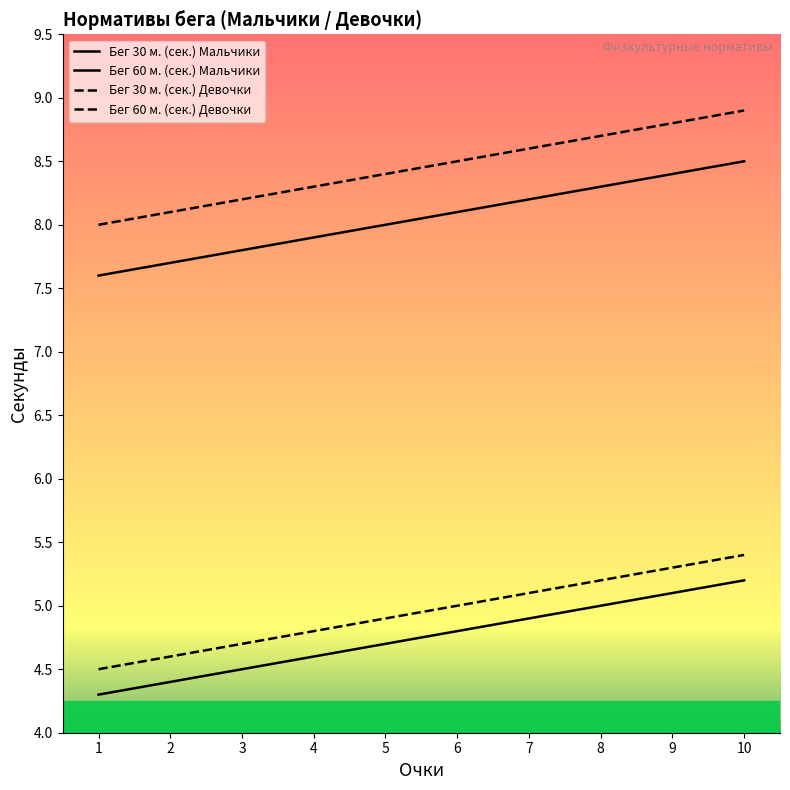

Does the chart have visible grid lines?

No